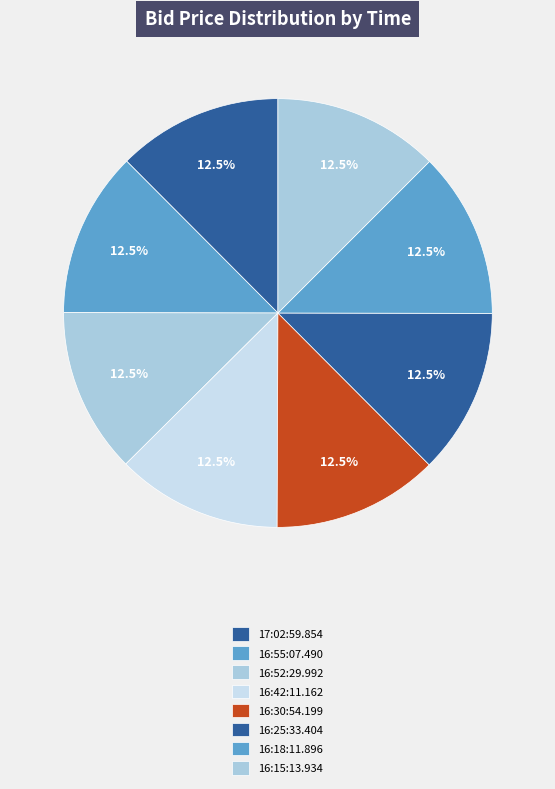

What is the total percentage of 16:18:11.896 and 16:42:11.162?

25.0%